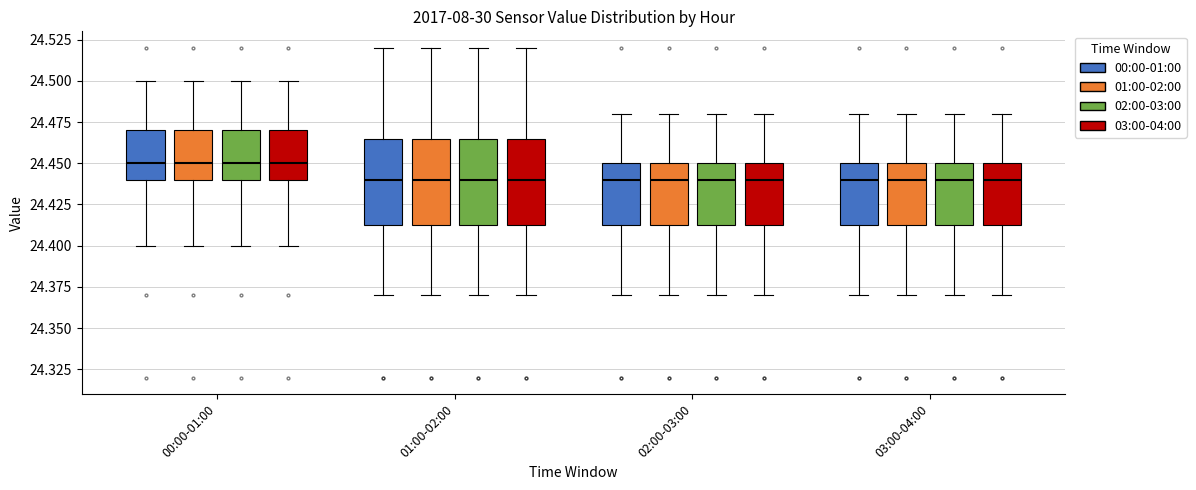

Where does the lower whisker of the box for 03:00-04:00 (00:00-01:00) end on the y-axis? The values are not printed on the chart, so give them approximately, as read against the axis.

24.370